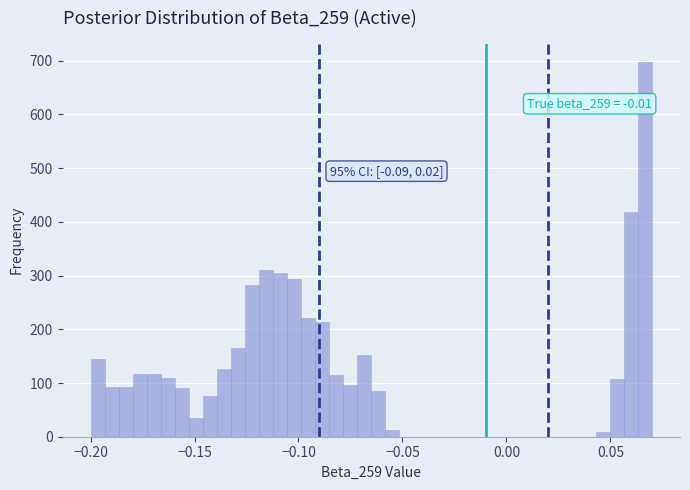

Around what value on the x-axis is the tallest bar? Give the approximate position of its centre, as read against the axis.

0.065